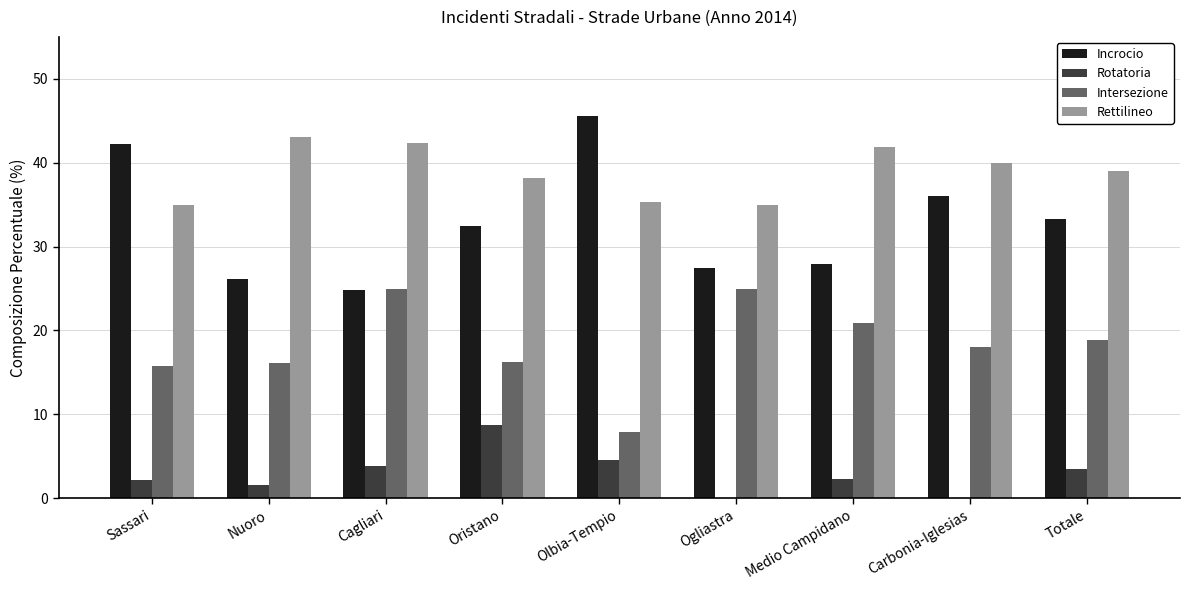

The Intersezione series shows 8.1 at Oristano. True or false?

False